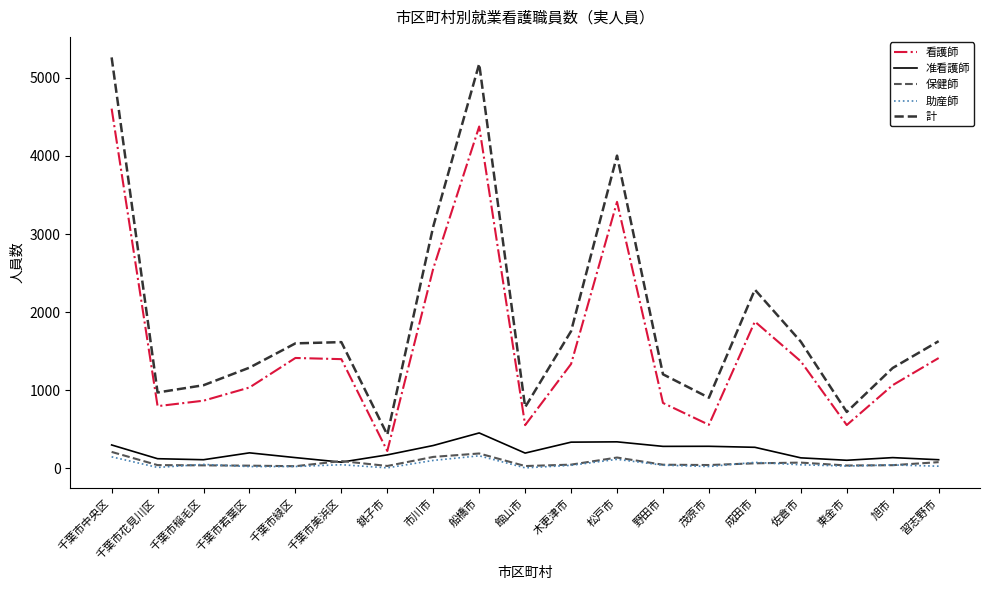

At how many categories does at least one series exceed 4088?

2